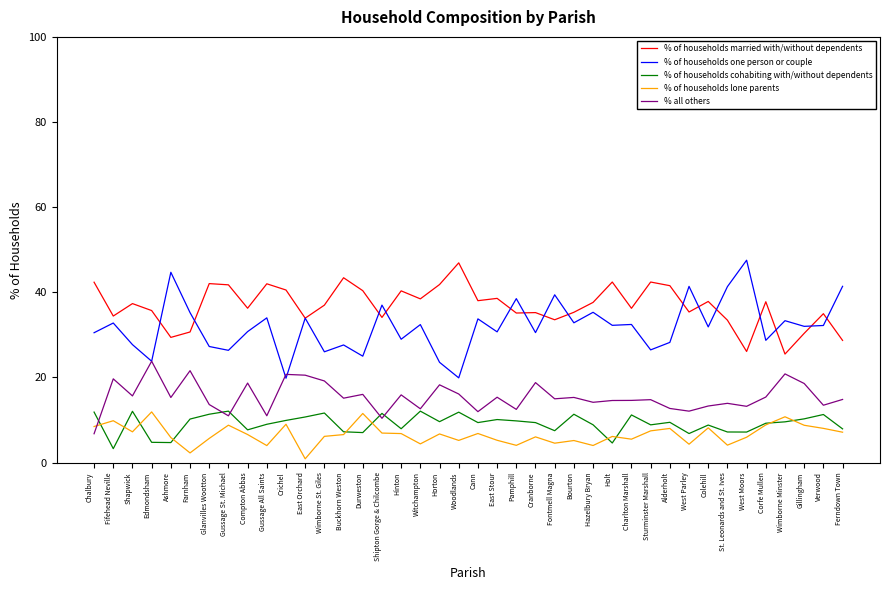

What is the greatest value displayed?

47.5